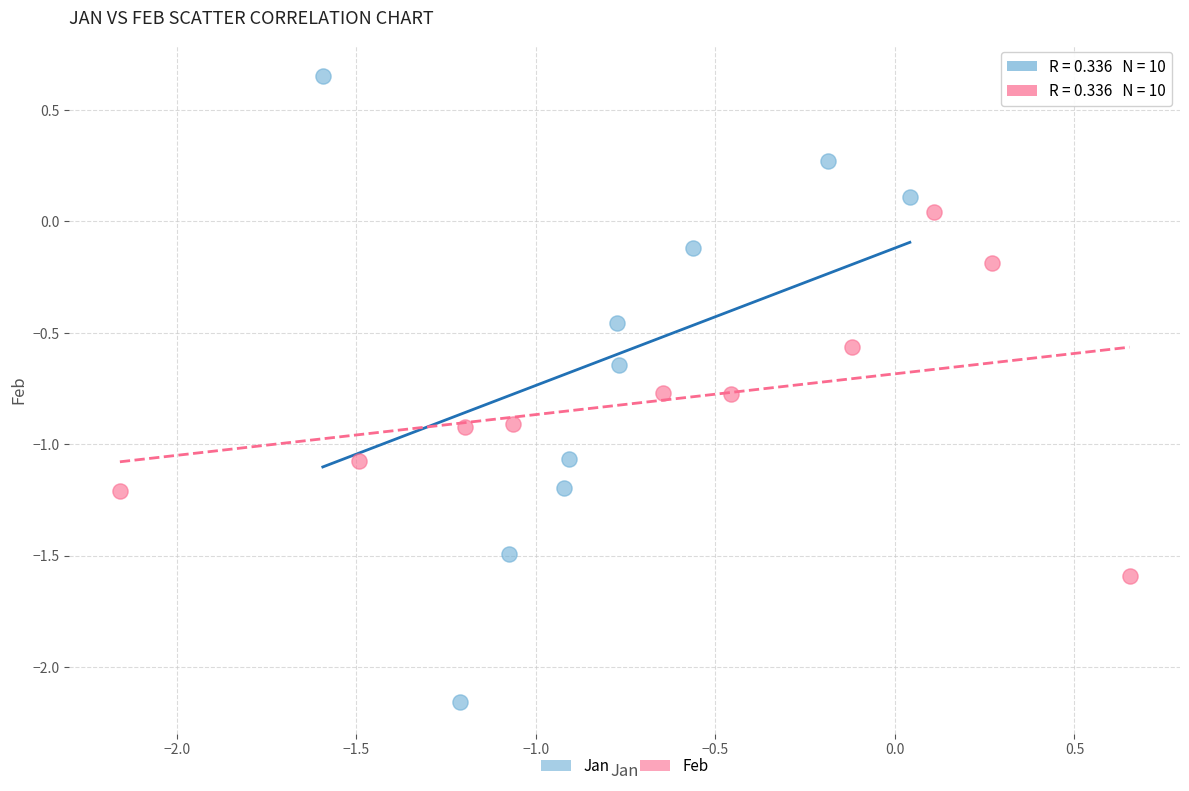

Which series reaches the minimum Y coordinate?

Jan